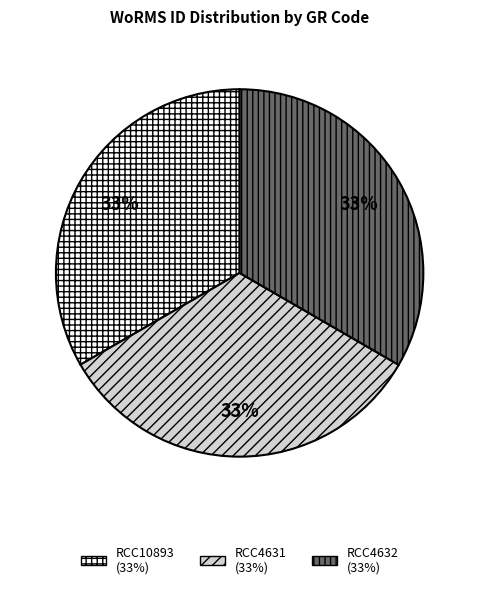

Is there a majority slice in this chart?

No